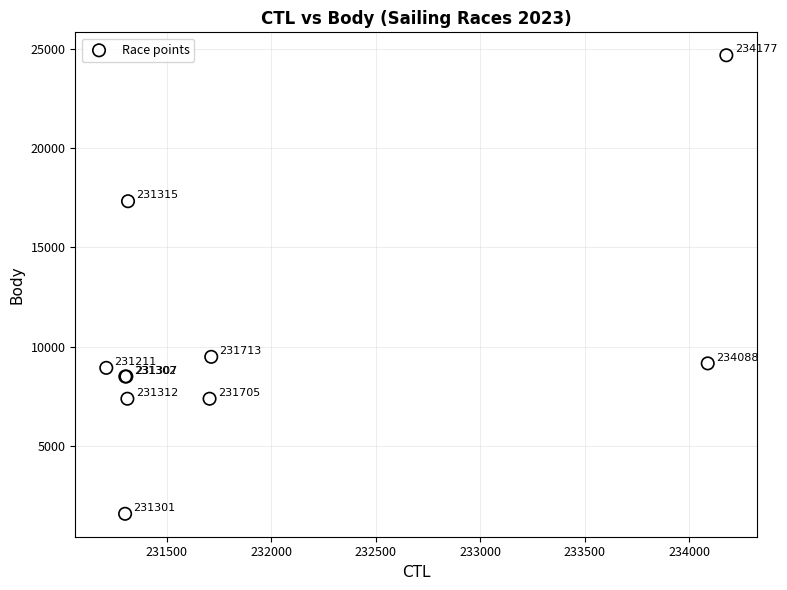

What Y value in the scatter plot is closest to 13131?

9494